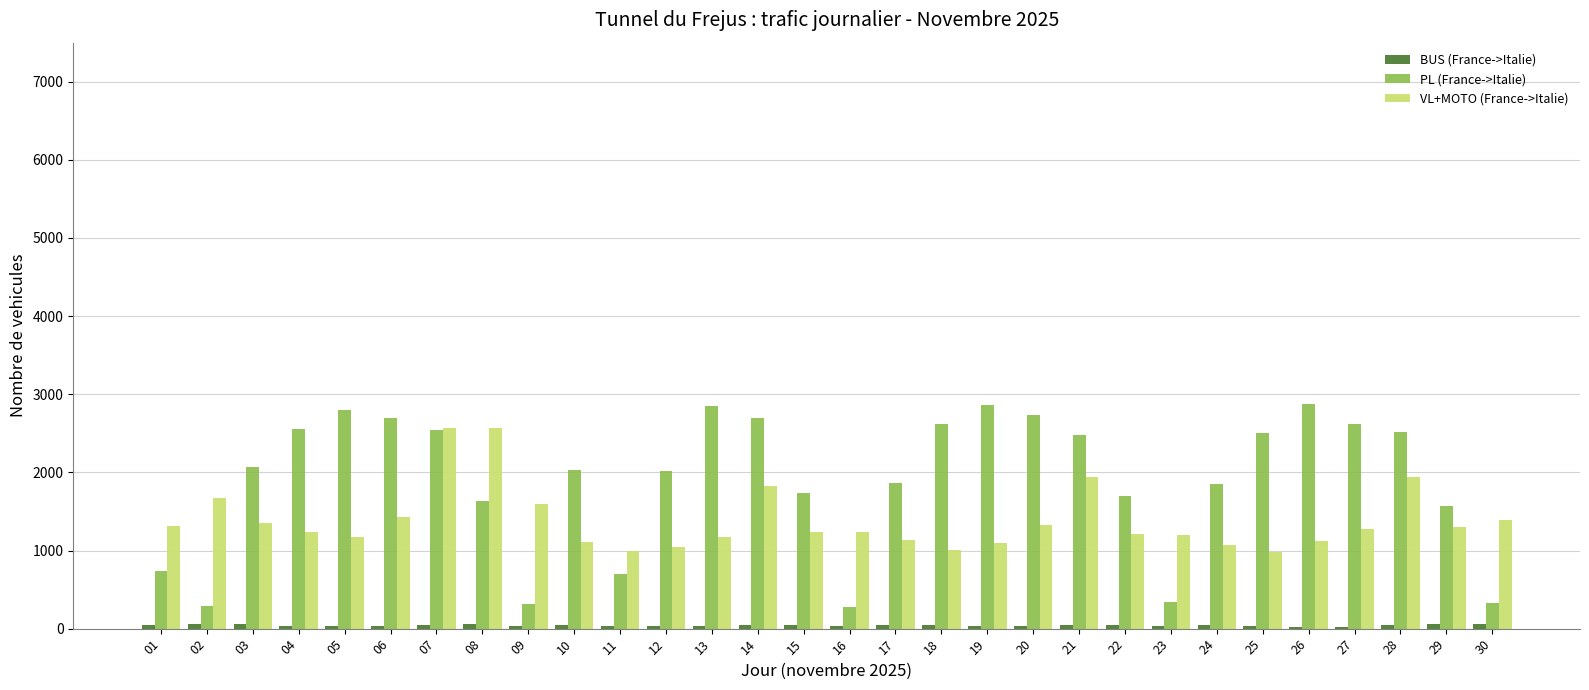

What is the total value across all series at 26?

4024